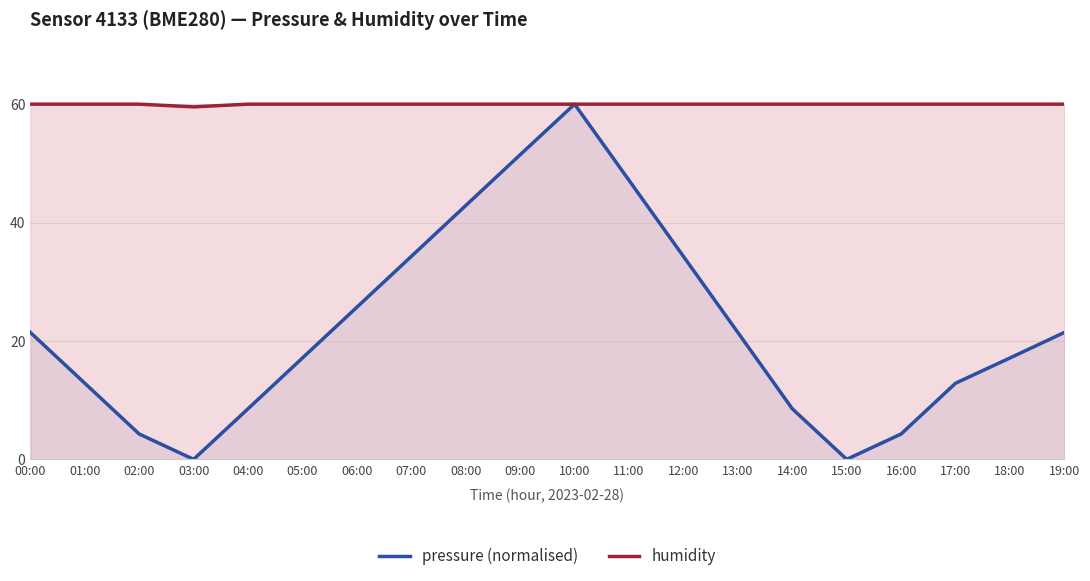

List the series in order of their peak value, lowest first.

pressure (normalised), humidity